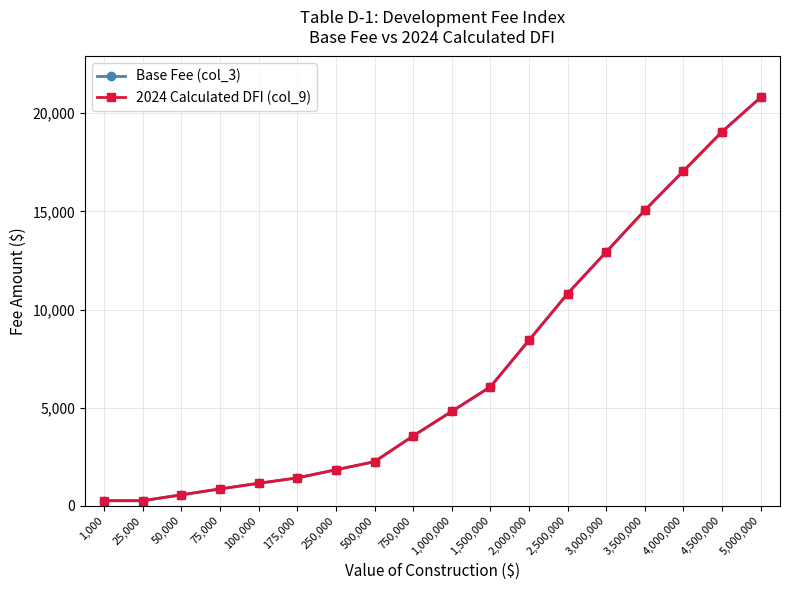

What is the maximum value for Base Fee (col_3)?

20807.0